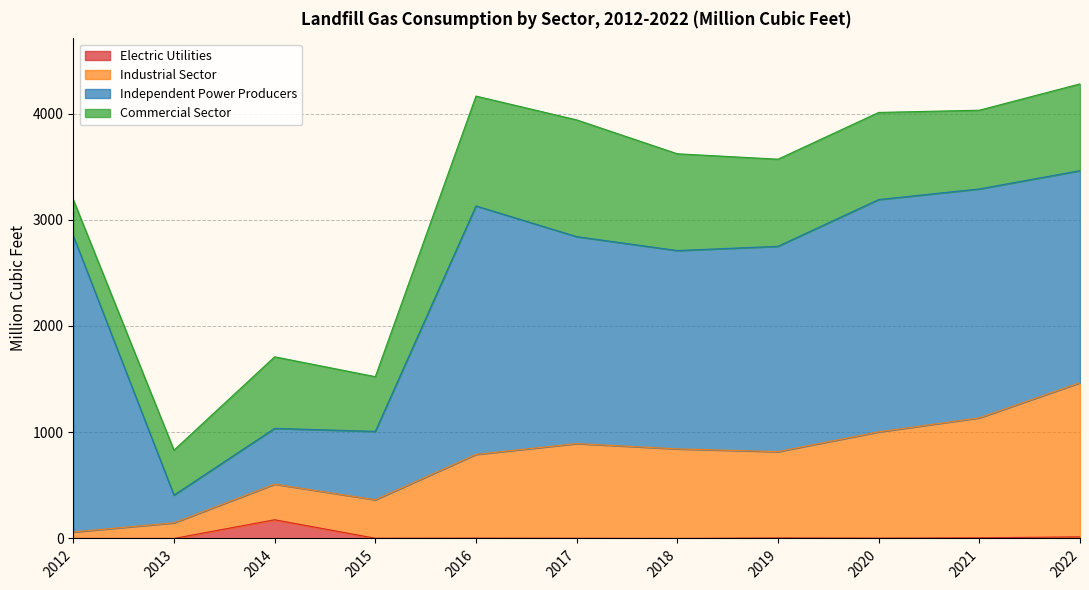

What is the highest value of the Electric Utilities series?

176